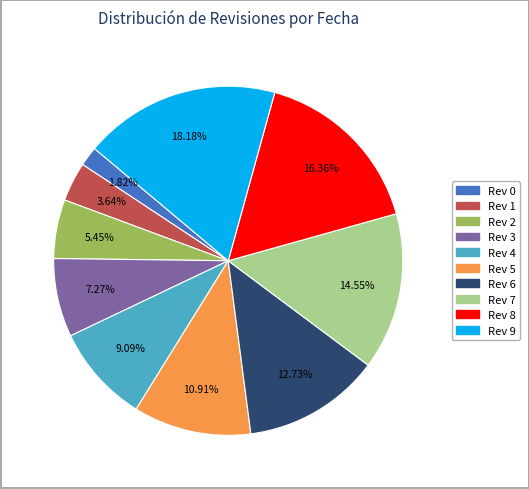

Is there a majority slice in this chart?

No